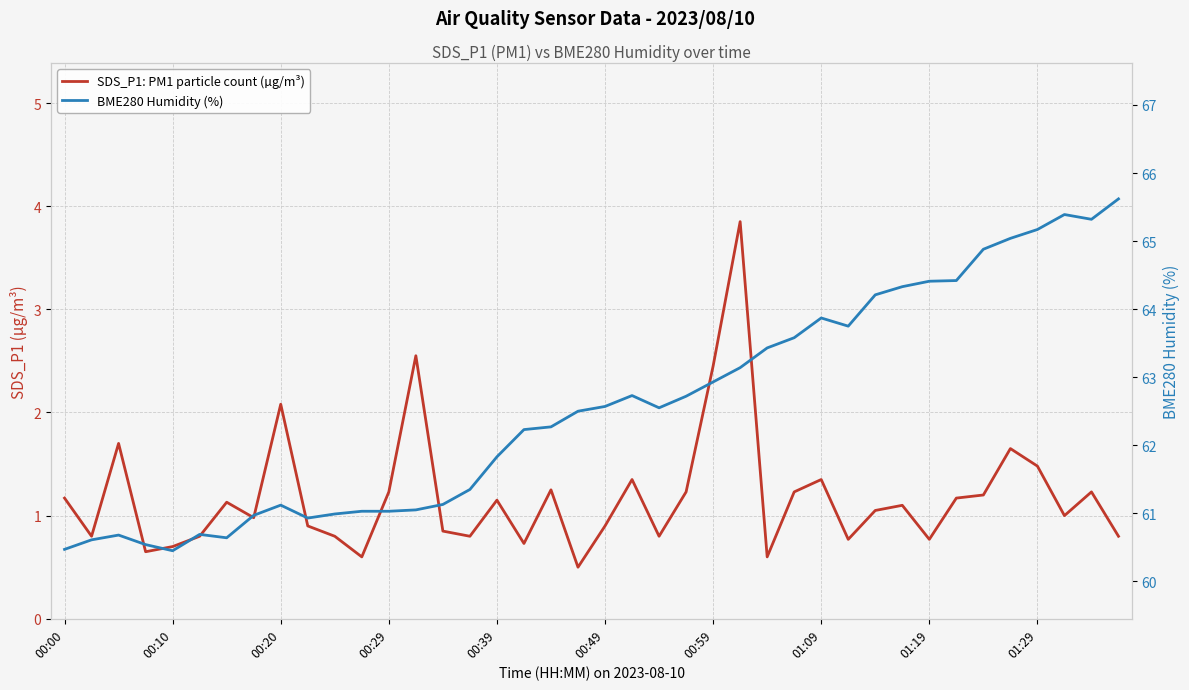

Which series changed the most between 31 and 37?

BME280 Humidity (%)